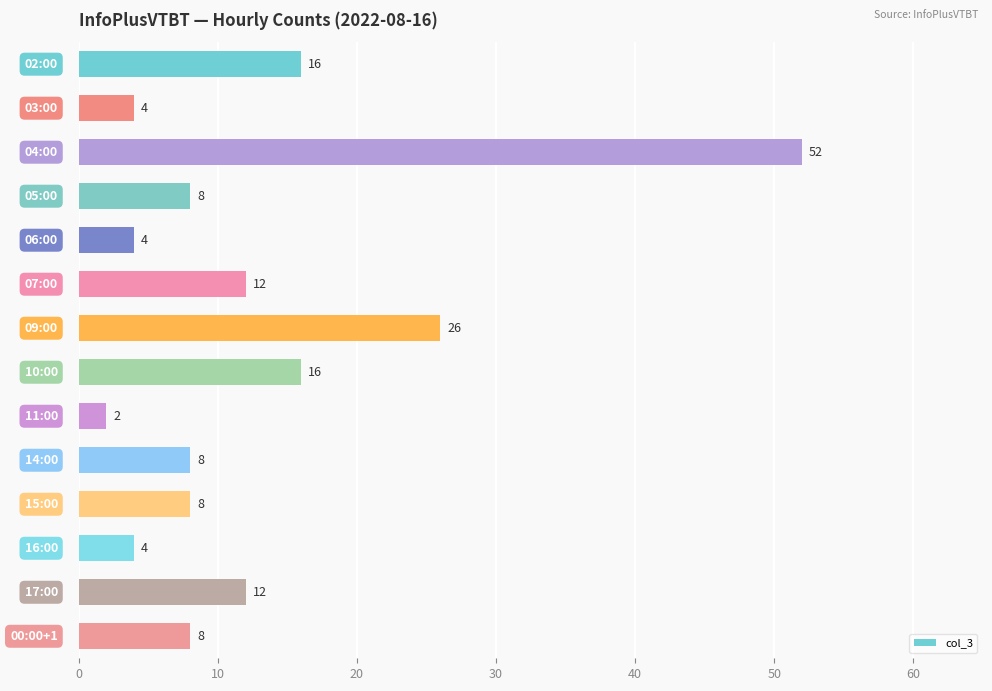

What is the greatest value displayed?

52